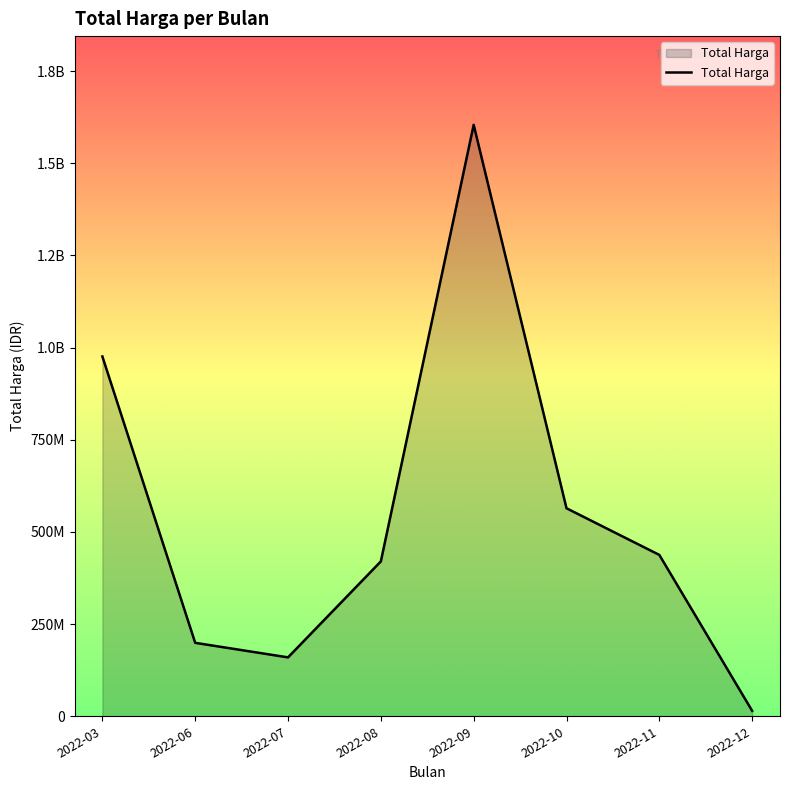

Does the chart have visible grid lines?

No